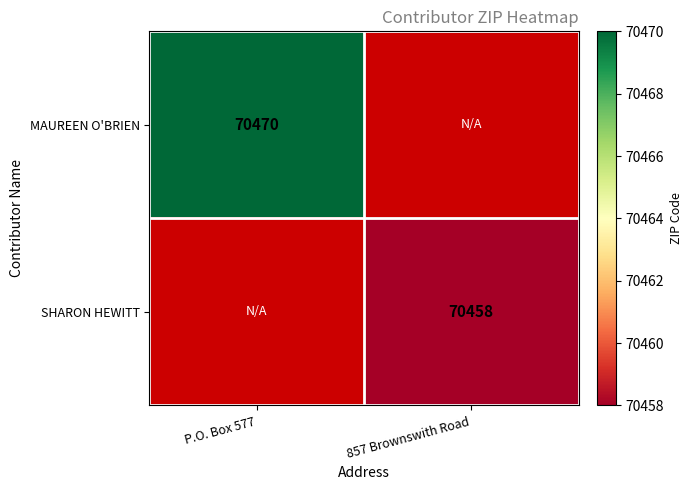

The SHARON HEWITT series shows 120445 at 857 Brownswith Road. True or false?

False